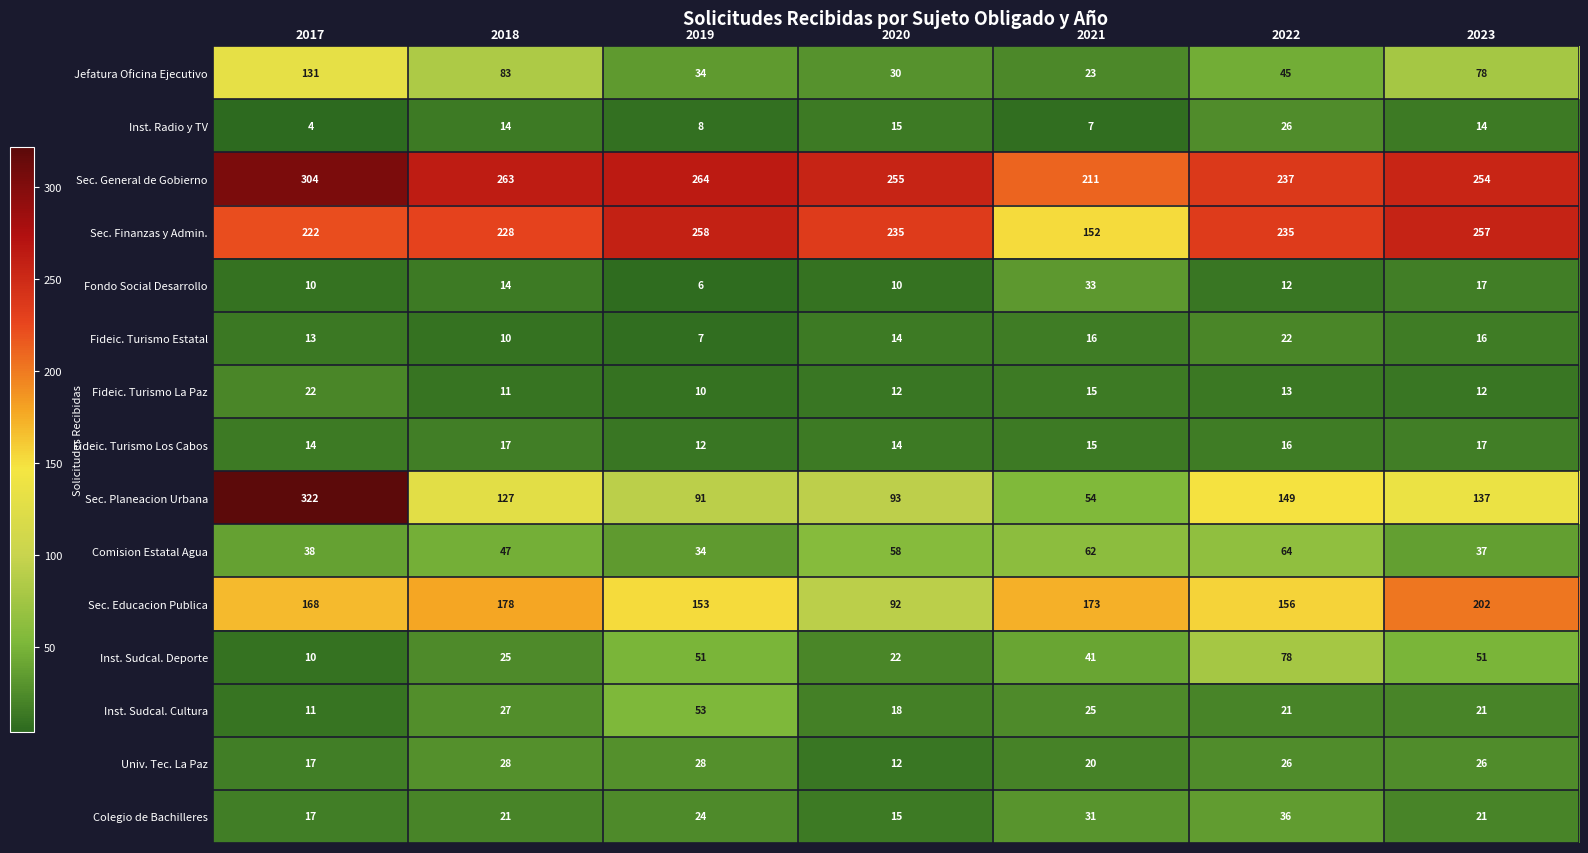

The value of Fondo Social Desarrollo at 2018 is 14. True or false?

True